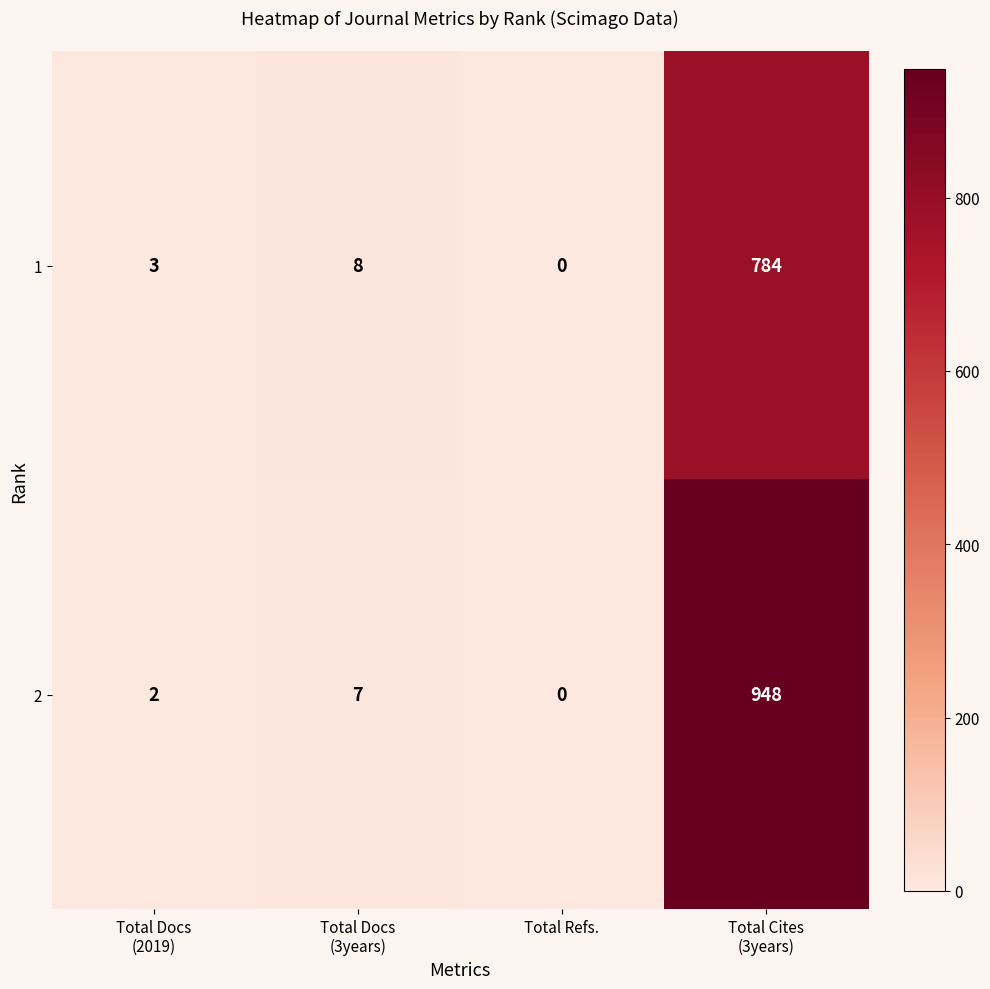

Between Total Docs
(3years) and Total Refs., which series saw the biggest shift?

1